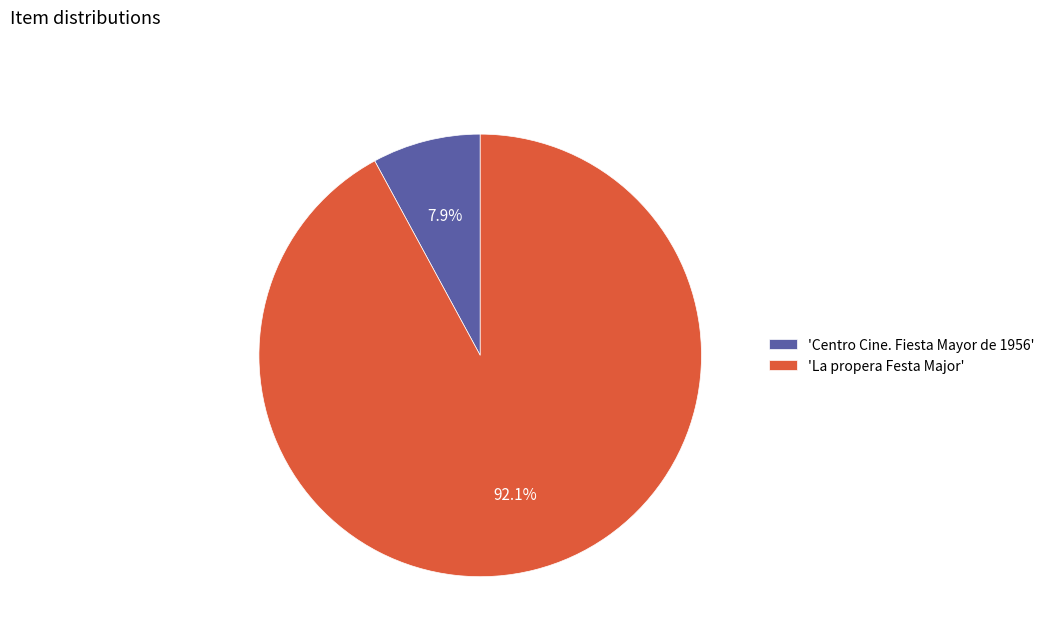

Which category has the biggest portion of the pie?

'La propera Festa Major'